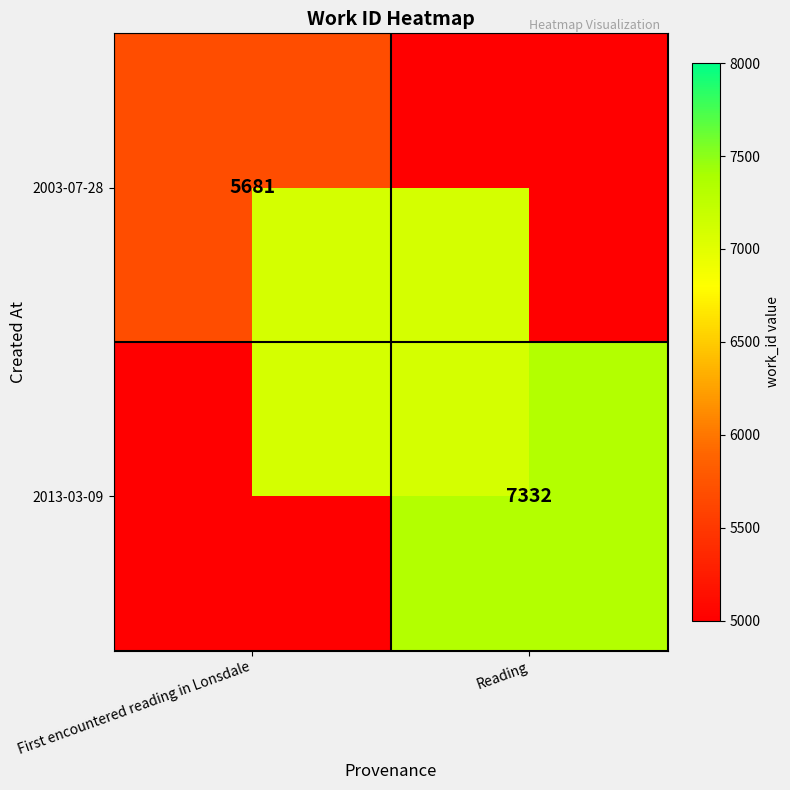

True or false: 2003-07-28 has a value of 5681 at First encountered reading in Lonsdale.

True